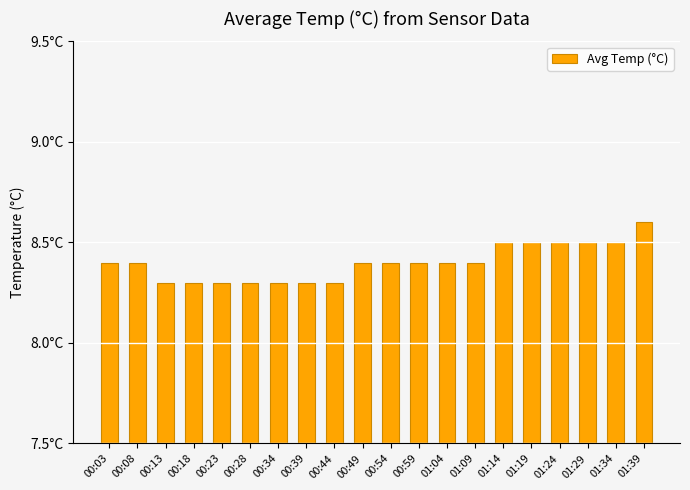

Reading right to left, list all the values displayed in this chart.

8.6	8.5	8.5	8.5	8.5	8.5	8.4	8.4	8.4	8.4	8.4	8.3	8.3	8.3	8.3	8.3	8.3	8.3	8.4	8.4